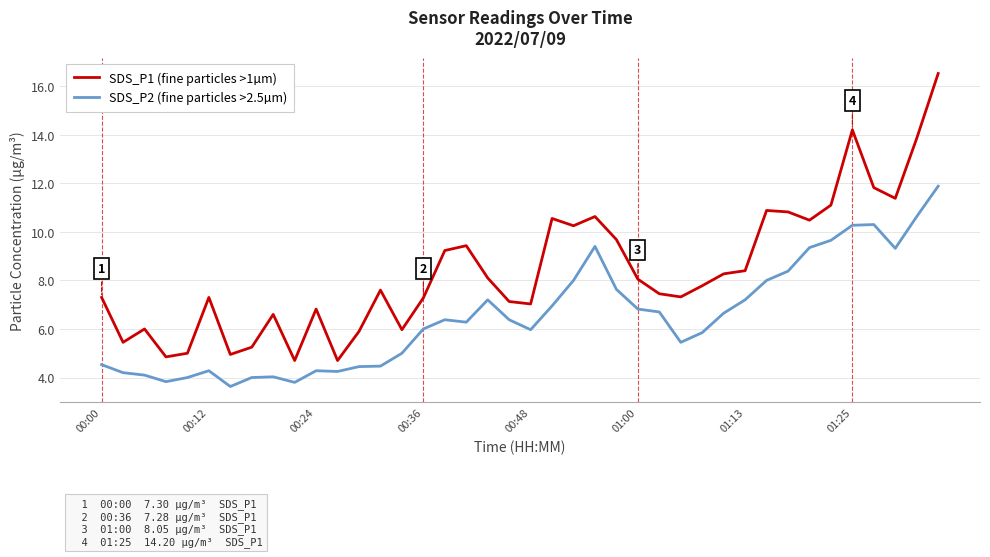

What is the lowest value of the SDS_P1 (fine particles >1µm) series?

4.7